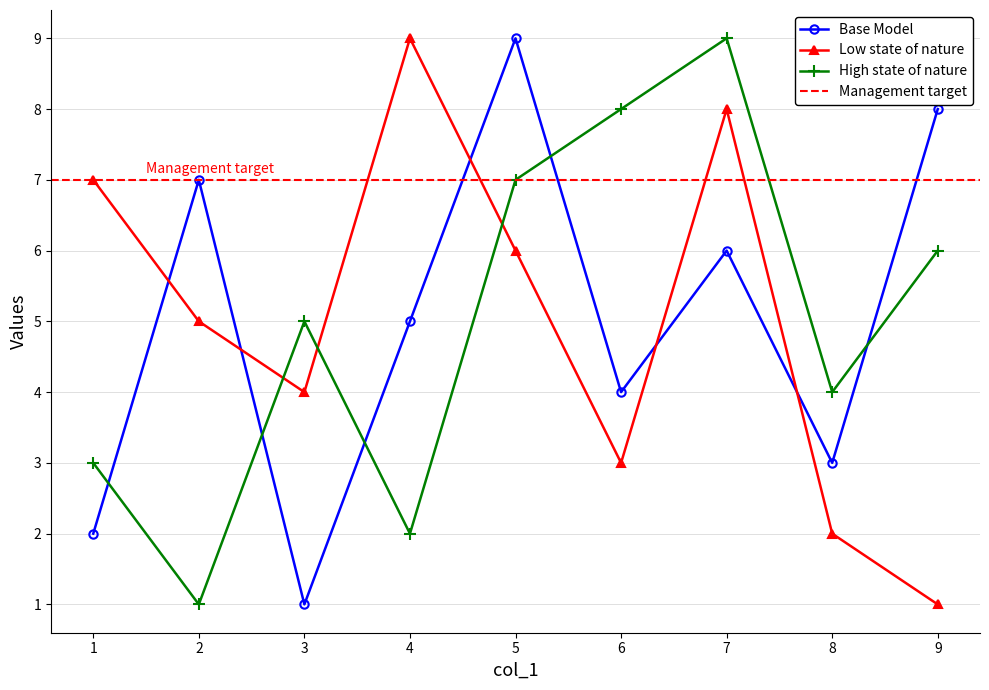

The col_5 series shows 5 at 2. True or false?

False